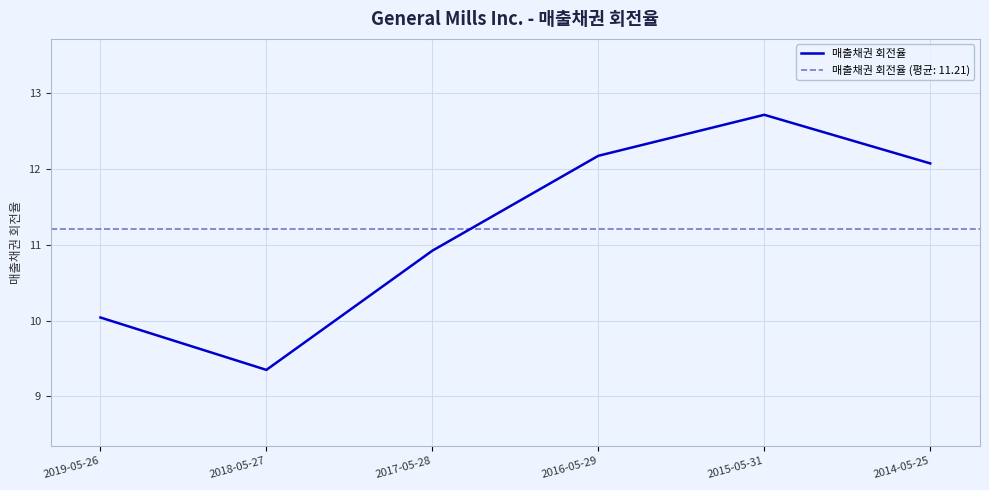

What is the ratio of the value at 2015-05-31 to the value at 2018-05-27?

1.4